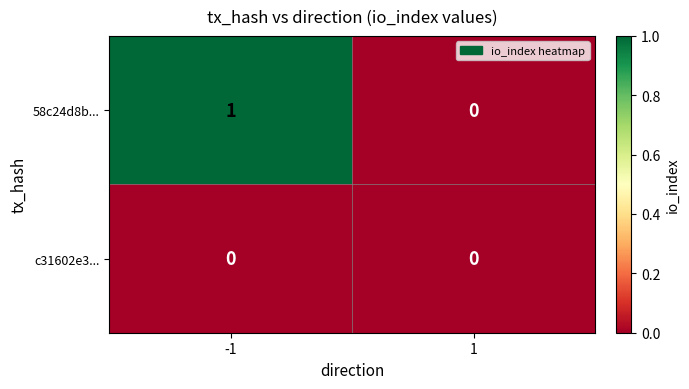

Which series has the largest total across all categories?

58c24d8b...